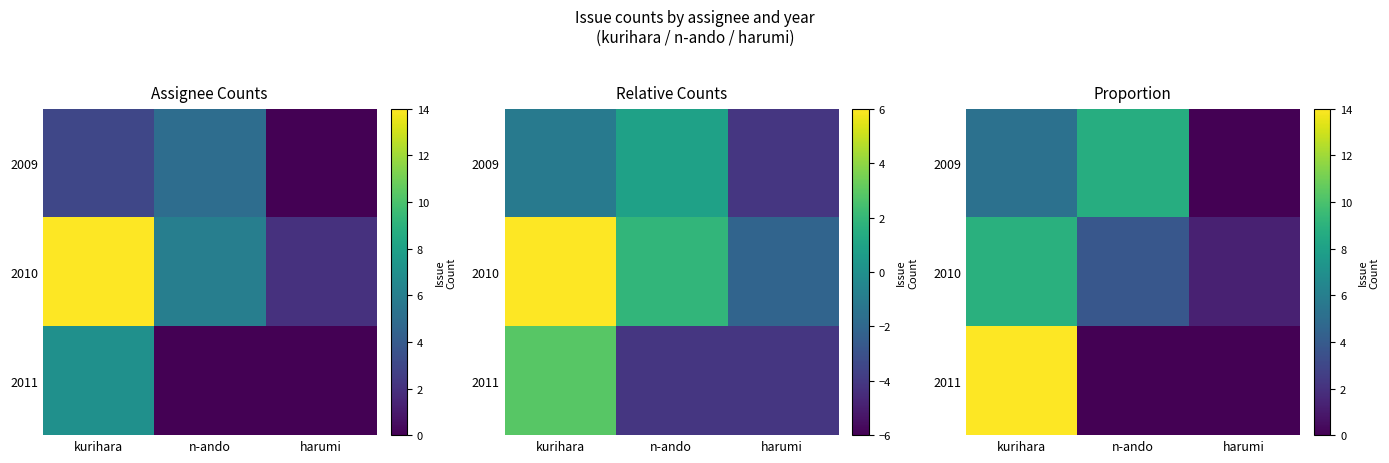

What is the average value of the 2010 series?

4.7